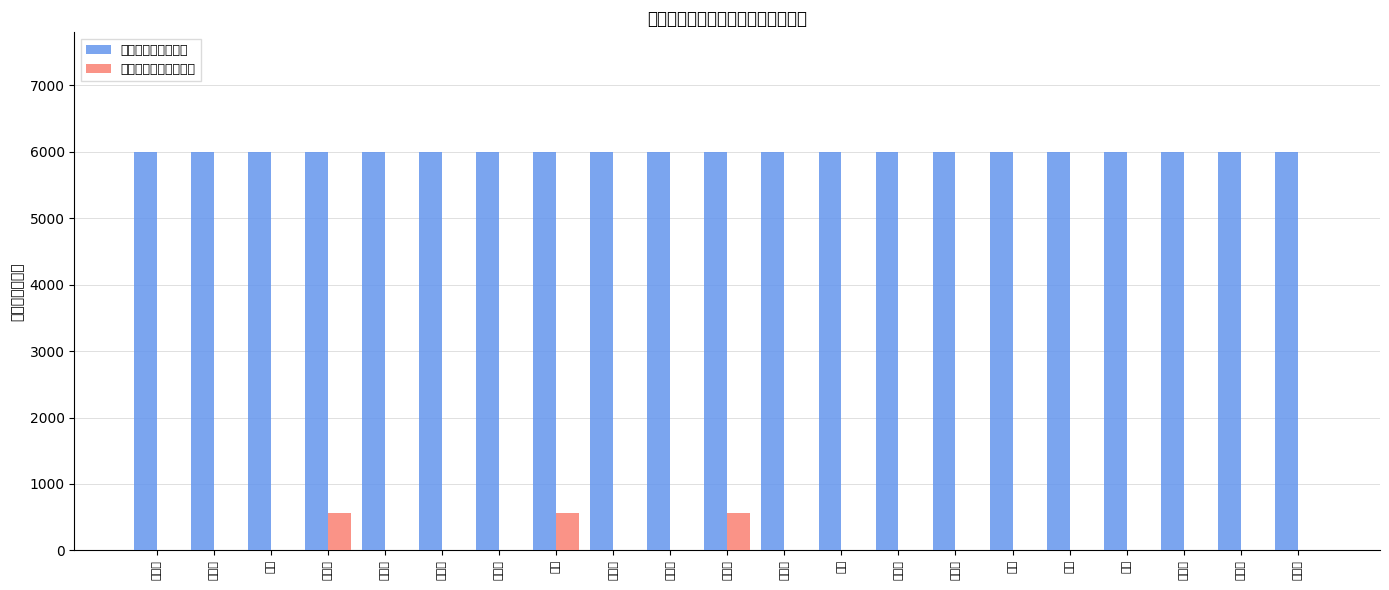

Is it true that 生活费补贴金额（元） equals 286 at 余蓝?

False